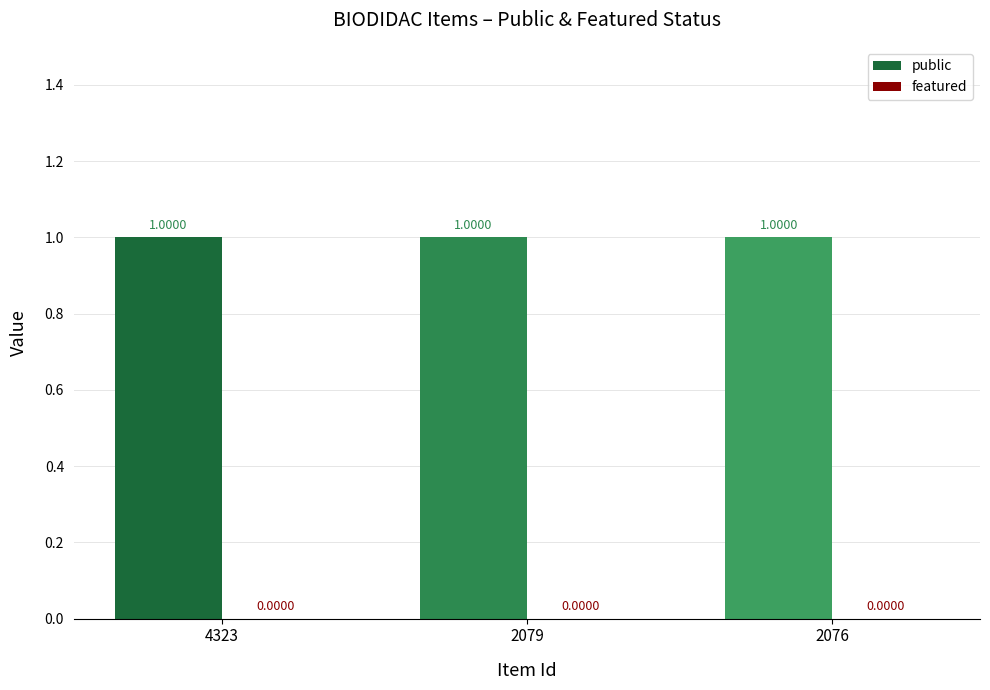

Is the value of public at 2079 greater than the value of featured at 2076?

Yes